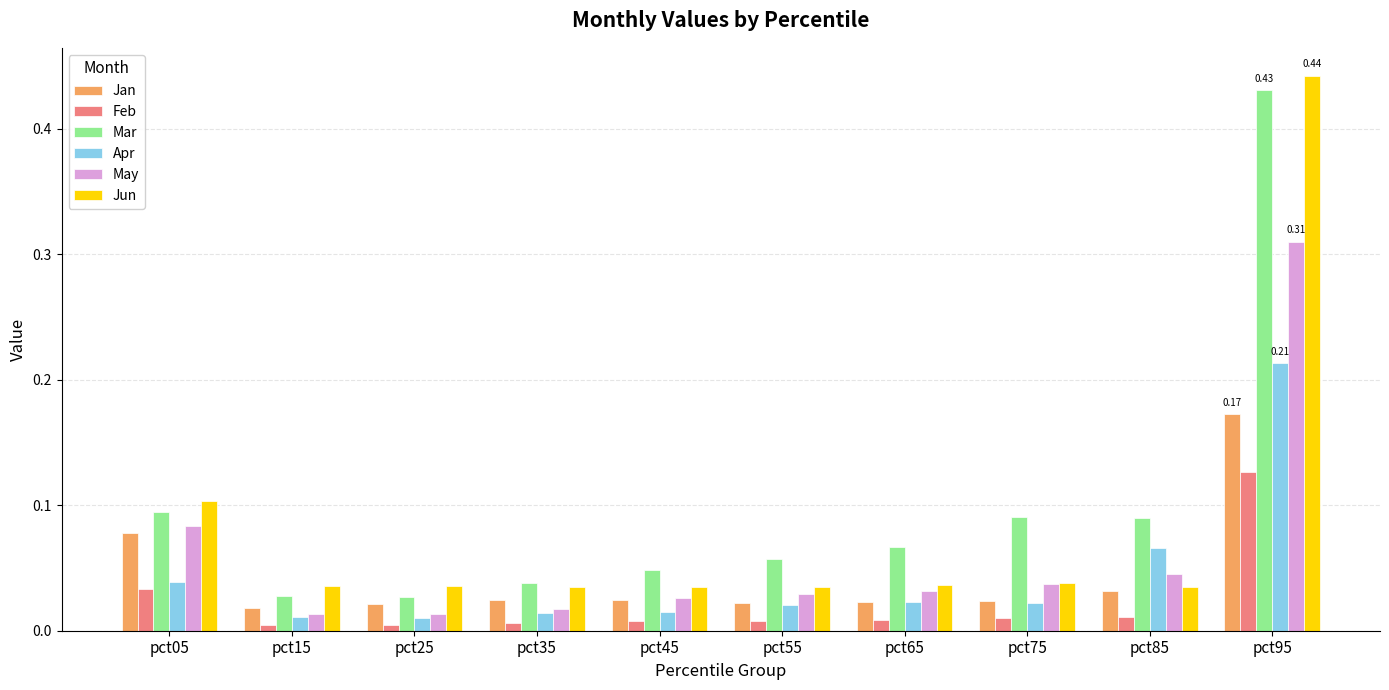

Is the value of Jan at pct95 greater than the value of Mar at pct25?

Yes